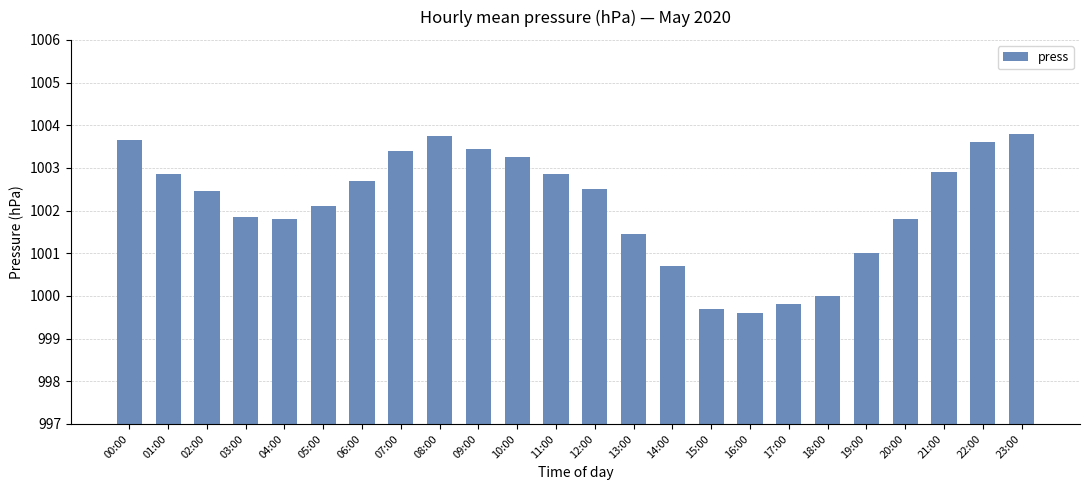

Approximately how many times larger is the value at 22:00 compared to 02:00?

1.0